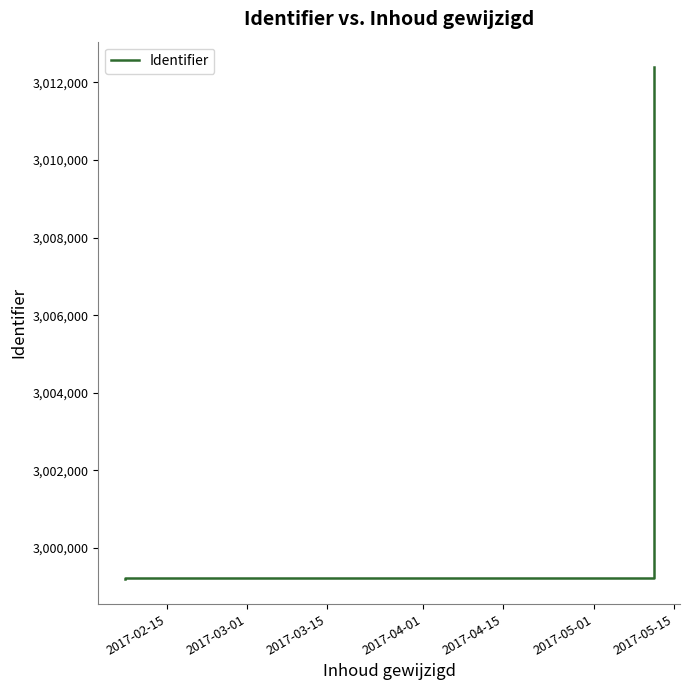

What is the minimum value shown in the chart?

2999212